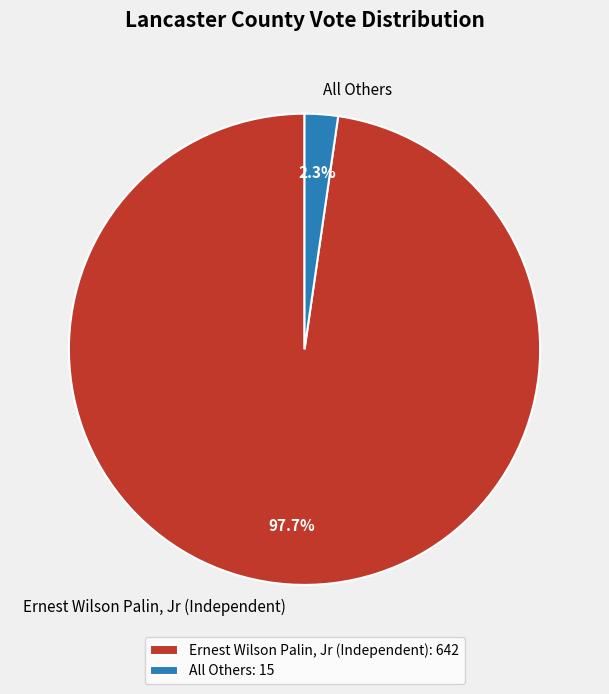

What percentage is NOT represented by Ernest Wilson Palin, Jr (Independent)?

2.3%